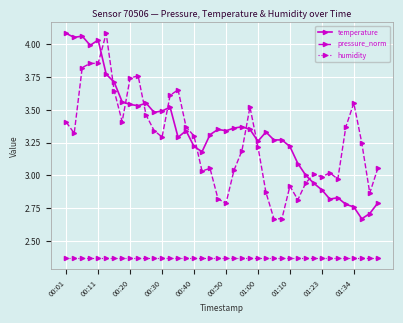

True or false: humidity and pressure_norm intersect in this chart.

False